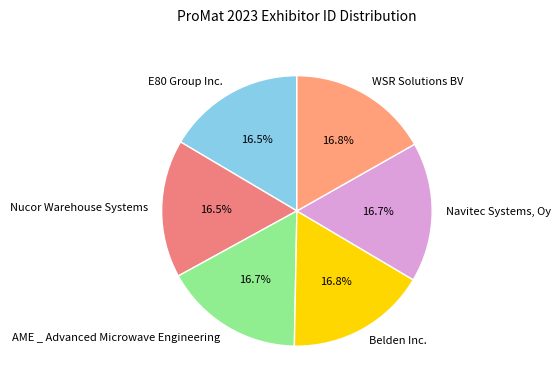

Combined, do Nucor Warehouse Systems and WSR Solutions BV account for over 50%?

No